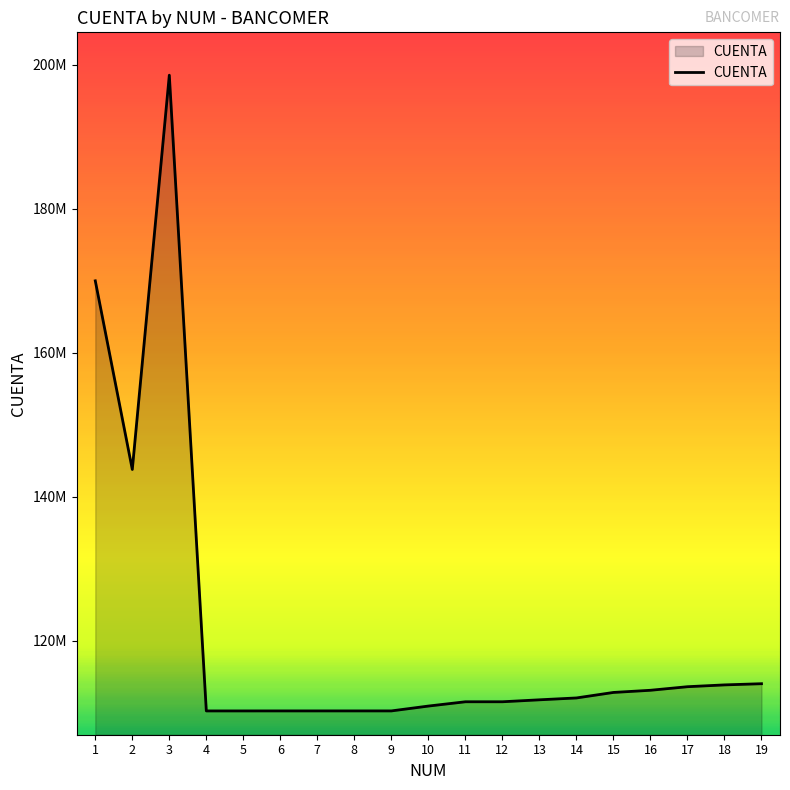

What is the change in value from 4 to 11?

+1273108